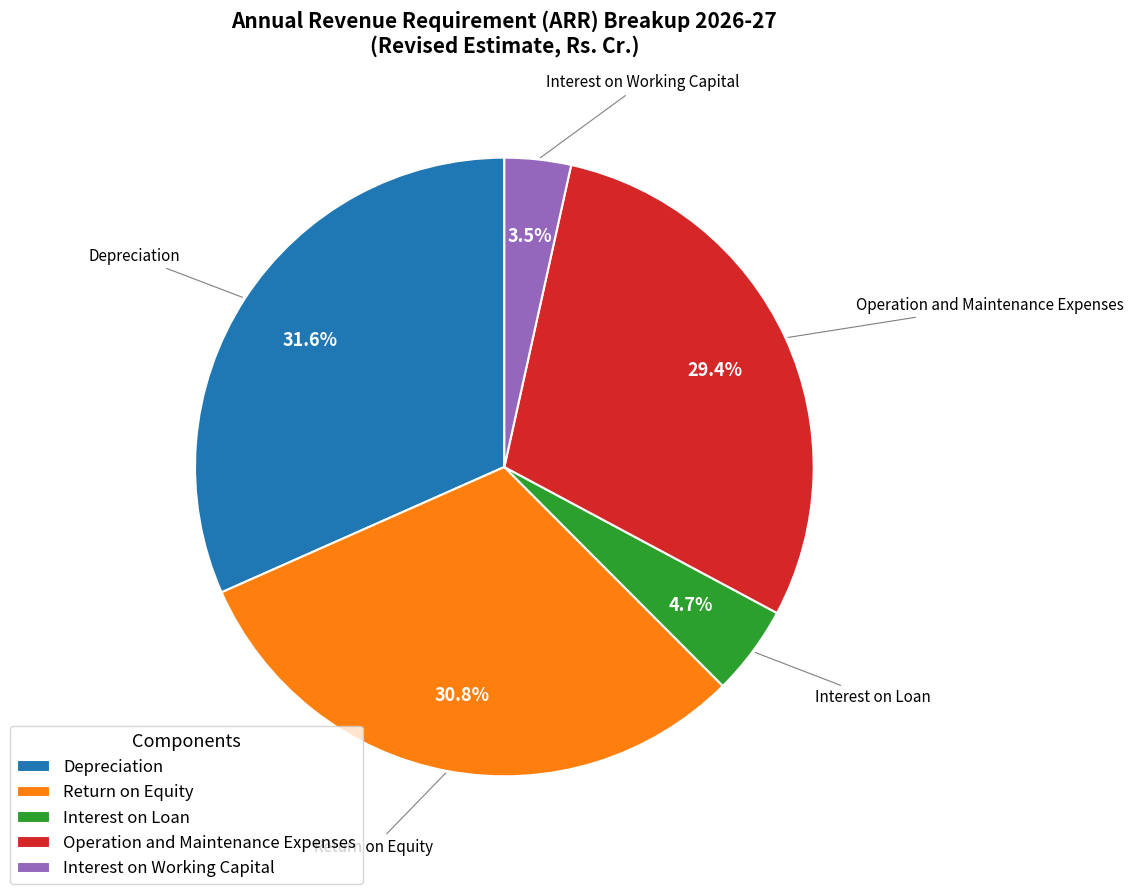

To the nearest percent, what is the difference between the largest and smallest slice percentages?

28%